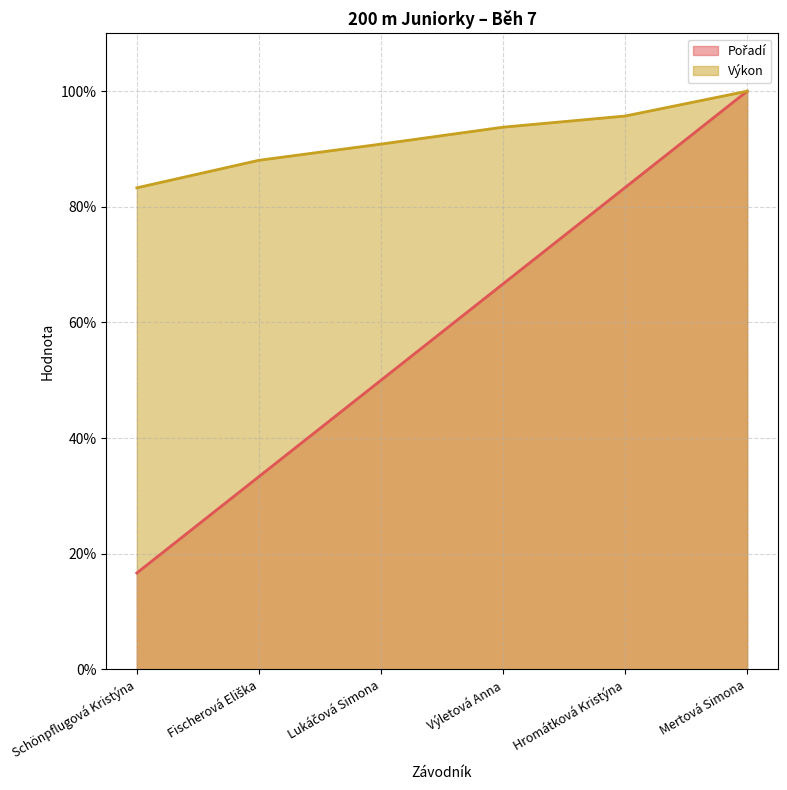

The value of Výkon at Fischerová Eliška is 88.0. True or false?

True